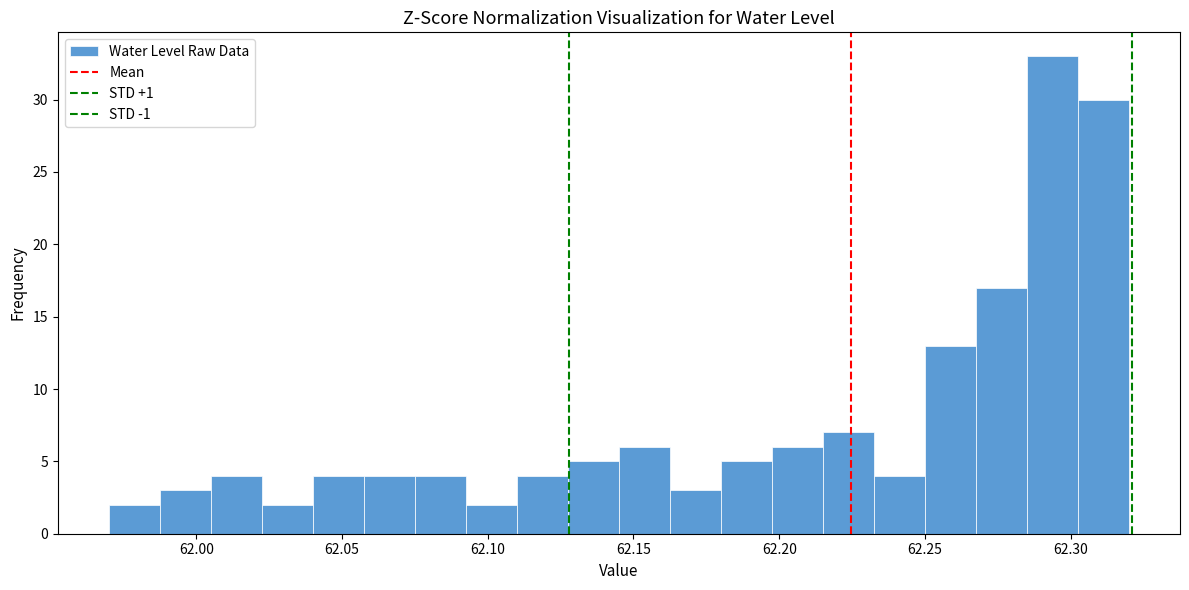

Around what value on the x-axis is the tallest bar? Give the approximate position of its centre, as read against the axis.

62.295